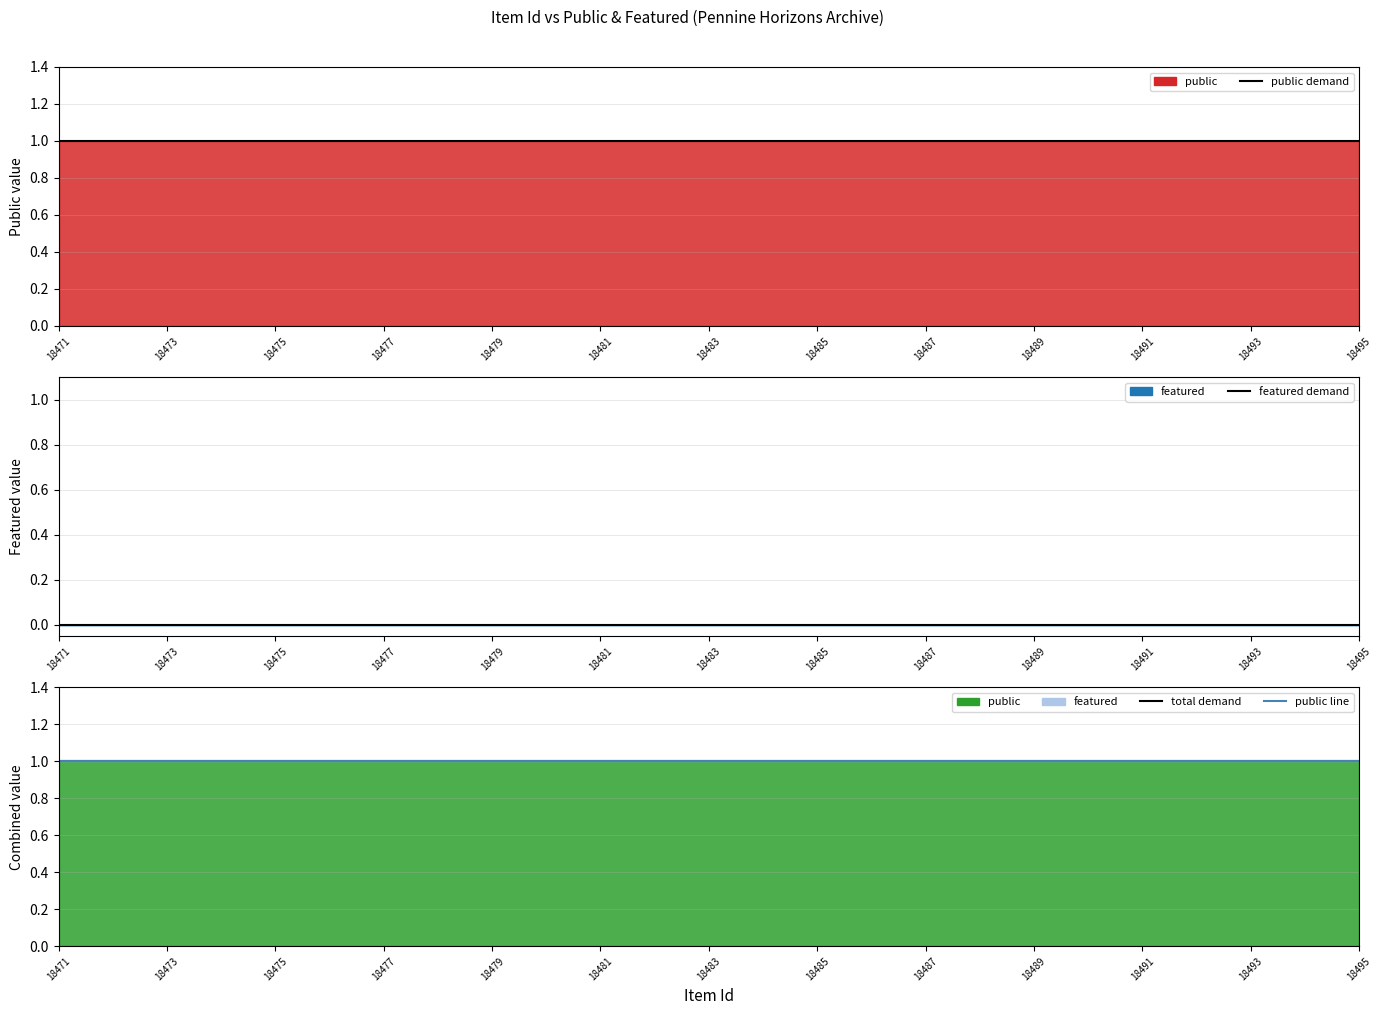

What position from the left is 18473?

2